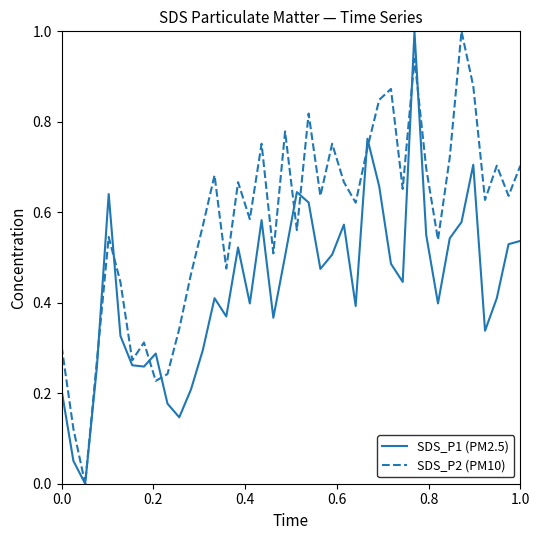

How many positive values does the SDS_P2 (PM10) series have?

39